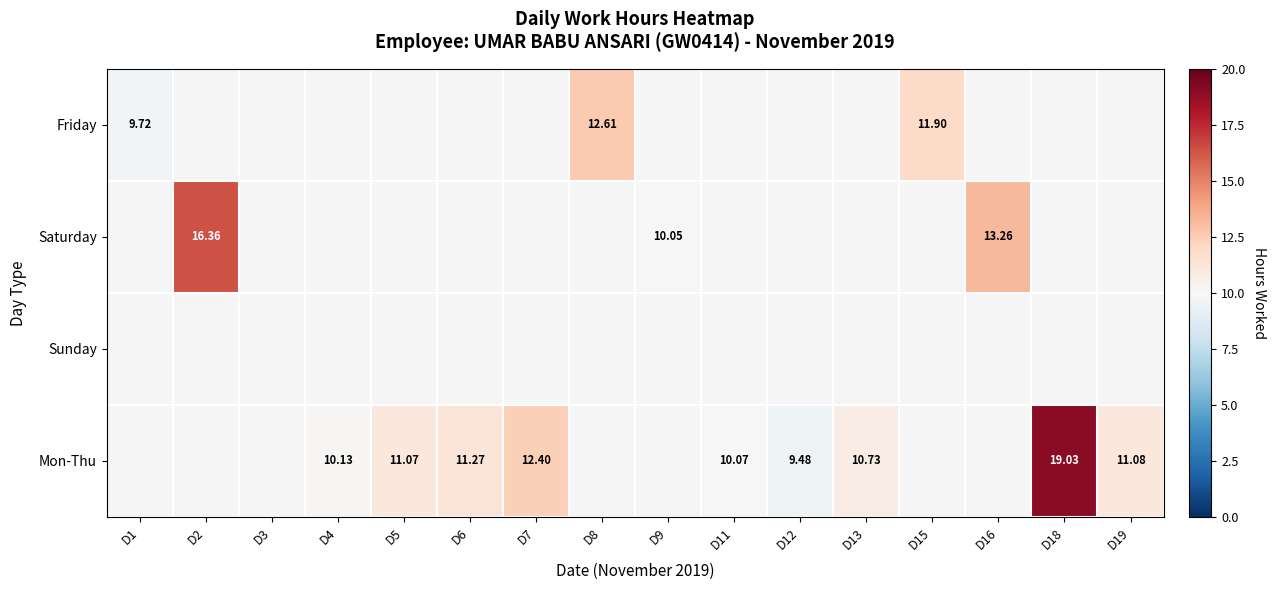

Is the value of Friday at D5 greater than the value of Saturday at D5?

No